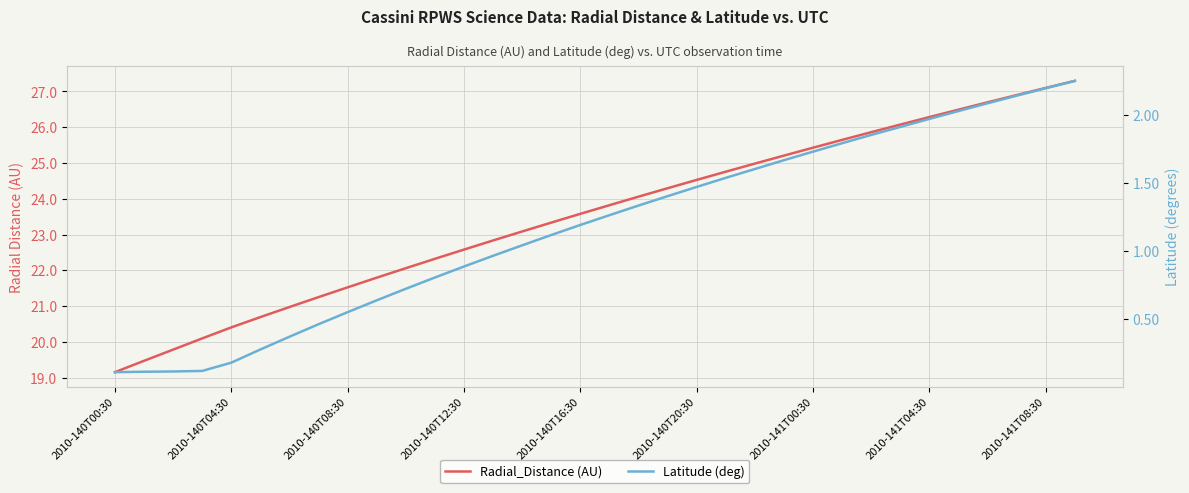

What is the sum of the Radial_Distance (AU) values at 31 and 2010-140T00:30?

46.0